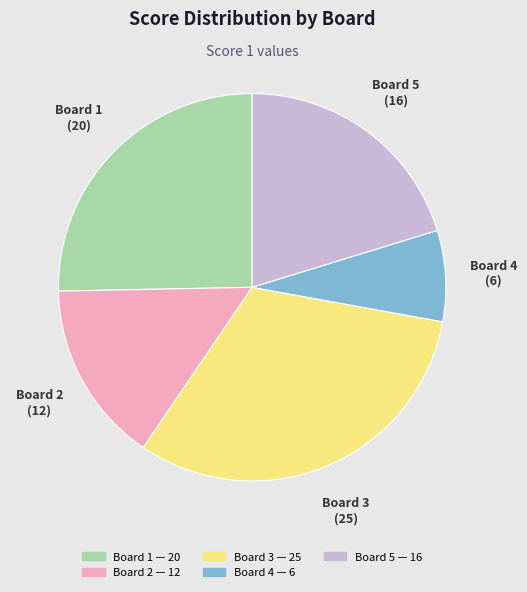

True or false: Board 5 accounts for 8% of the total.

False